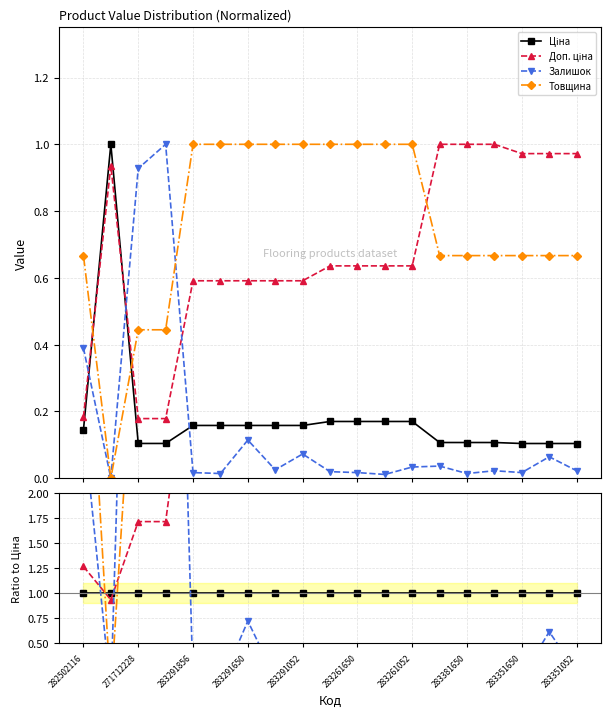

The Доп. ціна series shows 1.5 at 283291856. True or false?

False